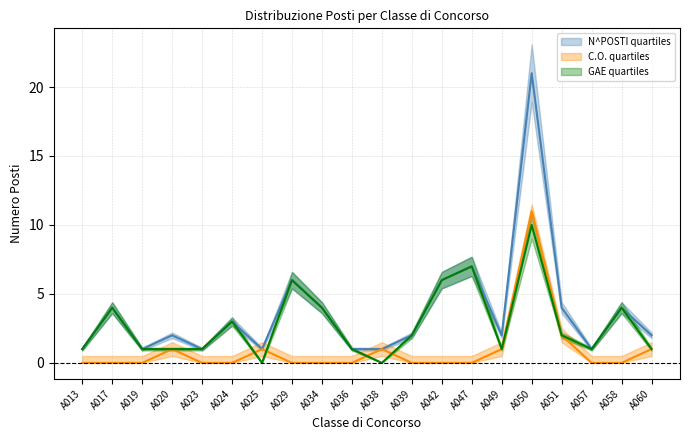

What is the total value across all series at A023?

2